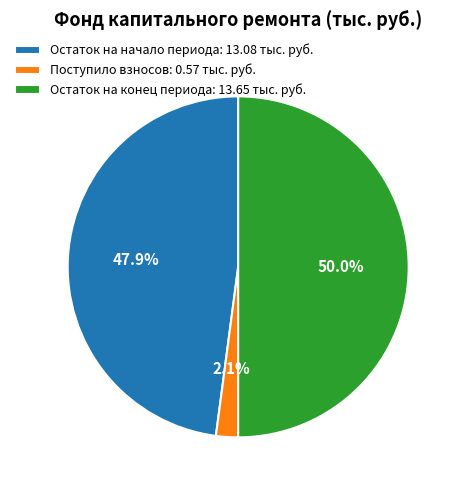

Which category has the biggest portion of the pie?

Остаток на конец периода